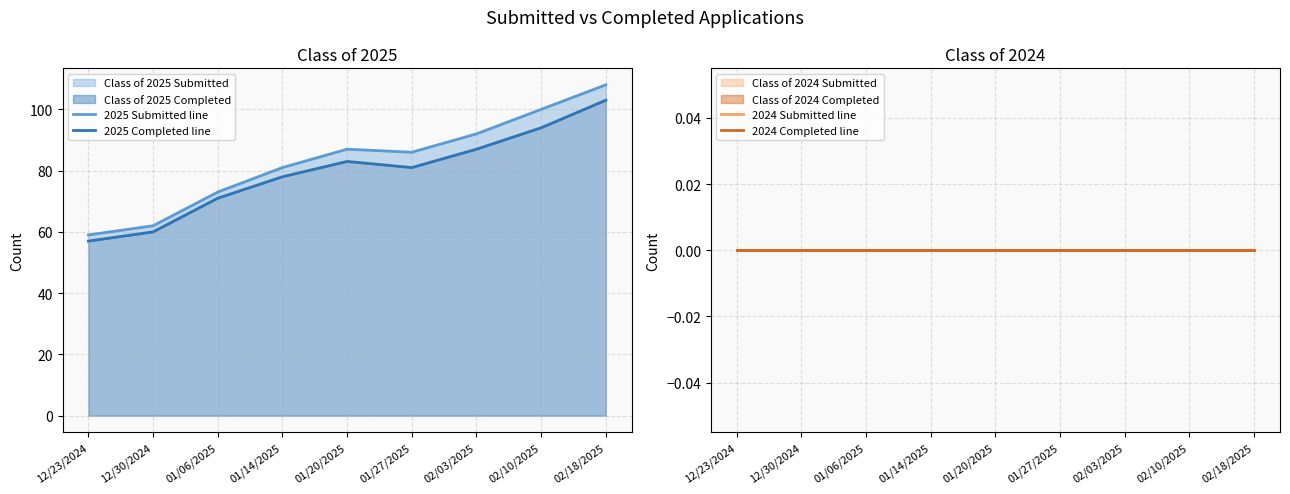

True or false: 2024 Submitted line has more than 0 points higher than both neighbors.

False